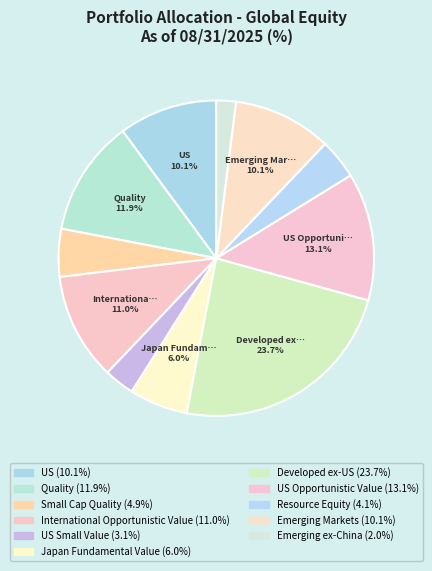

Which slice is the largest?

Developed ex-US